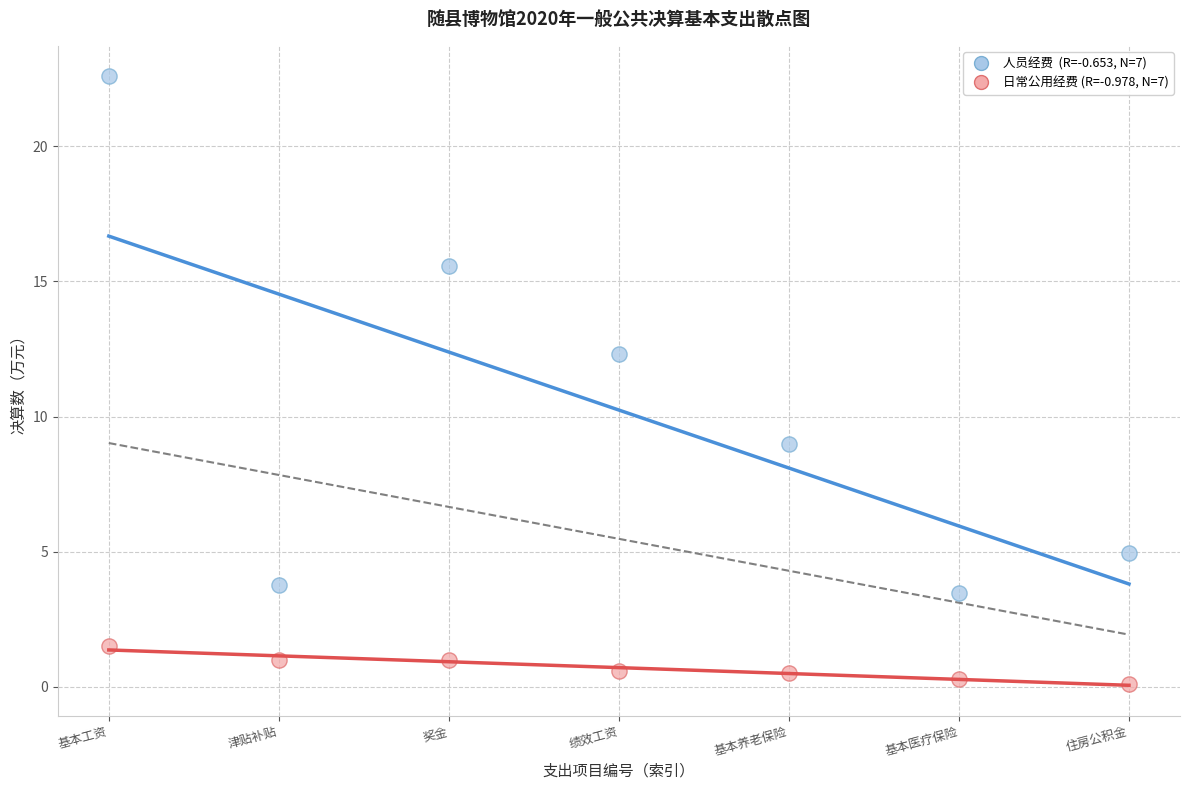

Across all series, what Y value is closest to 11?

12.3